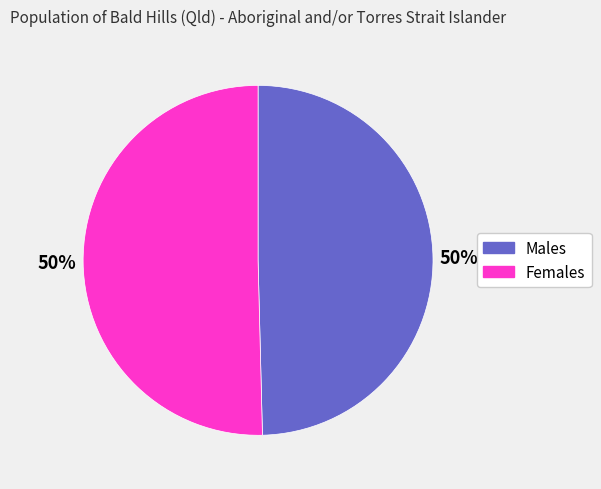

Approximately how many times larger is the value at Males compared to Females?

1.0